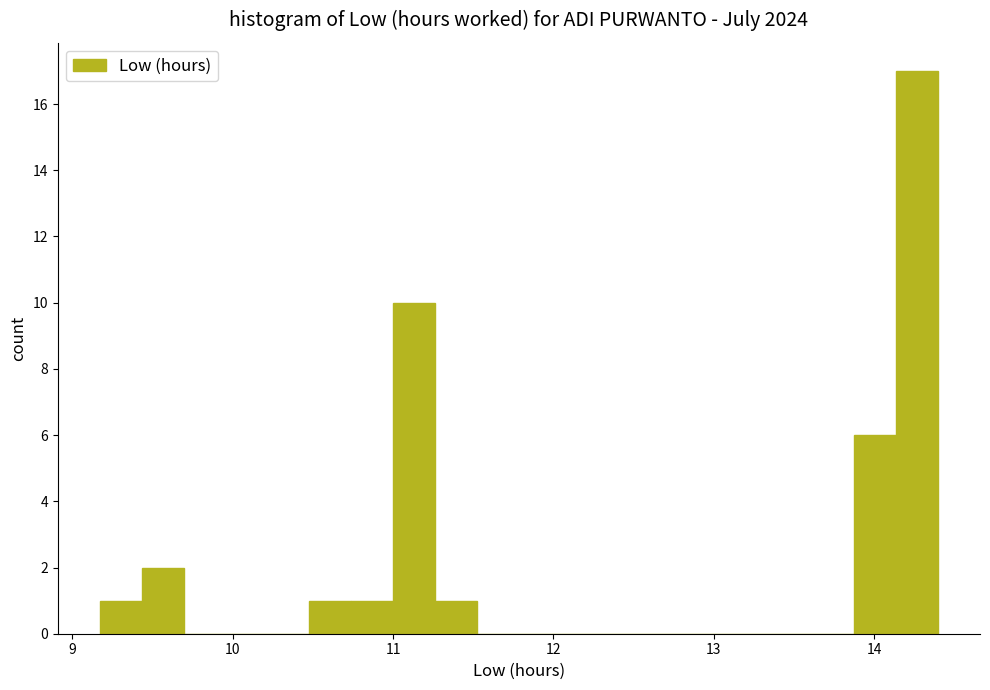

Read against the x-axis, roughly where is the centre of the tallest bar?

14.3